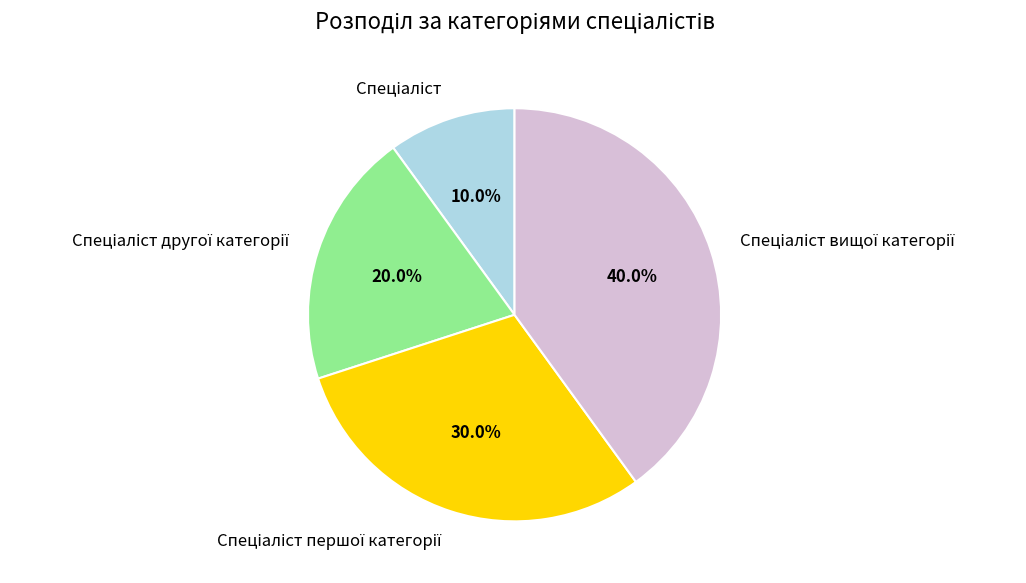

Count the number of slices in the pie.

4